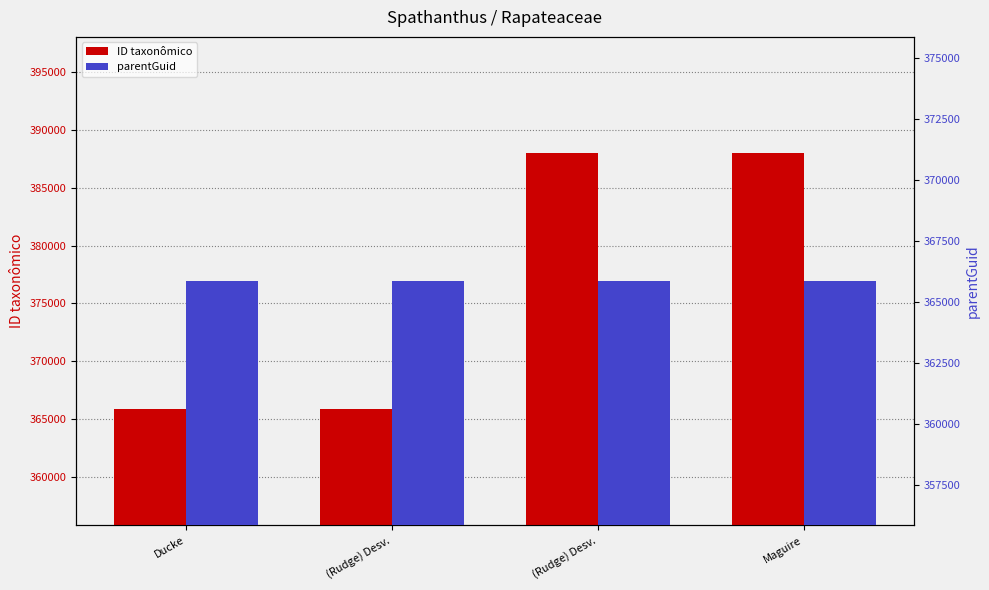

List the series in order of their peak value, lowest first.

parentGuid, ID taxonômico